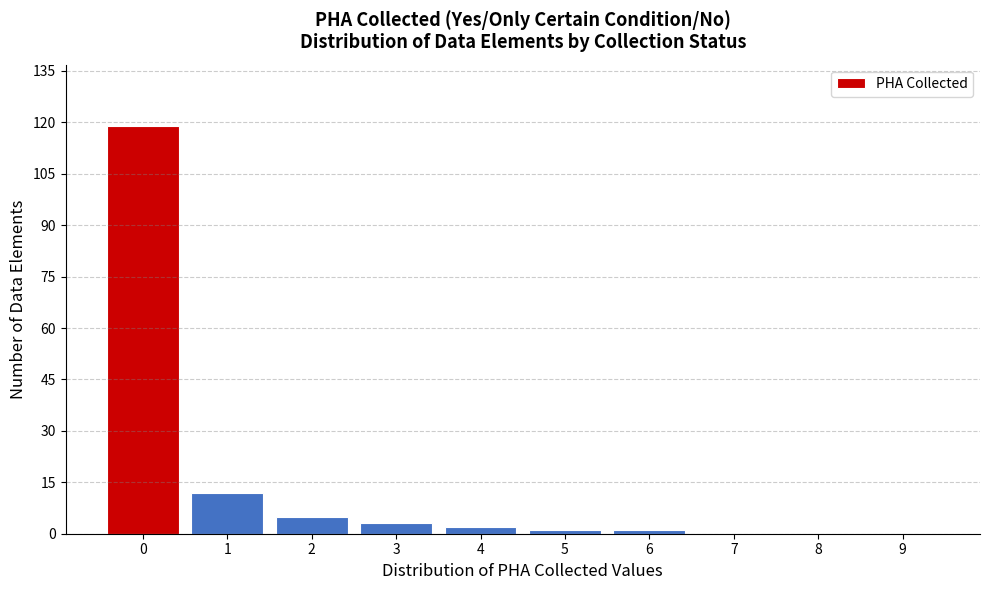

Reading left to right, transcribe all the data shown in this chart.

0=119	1=12	2=5	3=3	4=2	5=1	6=1	7=0	8=0	9=0